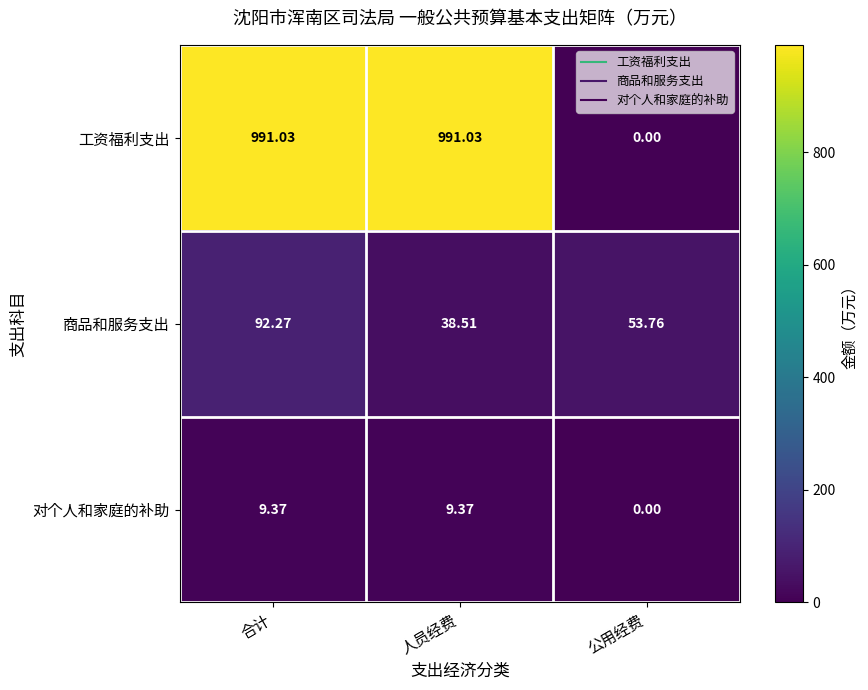

Rank the series at 合计 from highest to lowest value.

工资福利支出, 商品和服务支出, 对个人和家庭的补助